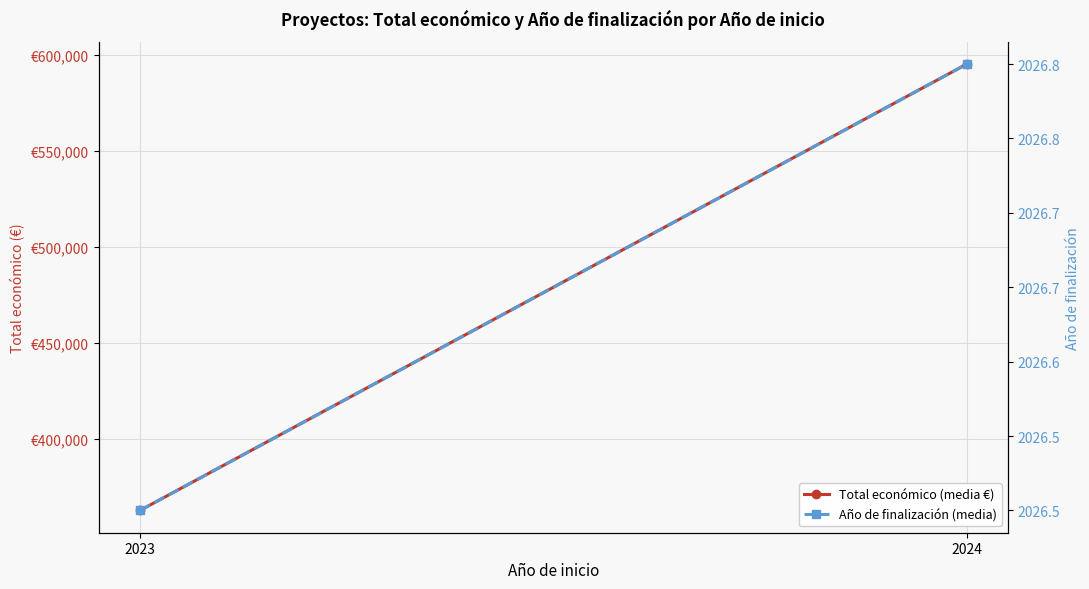

List the labels in order of Año de finalización (media) value, smallest first.

2023, 2024